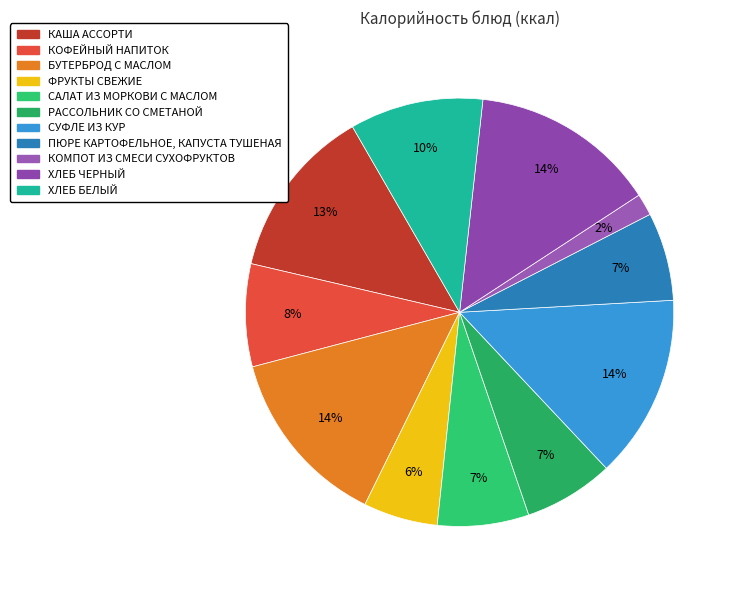

How many segments does this pie chart have?

11